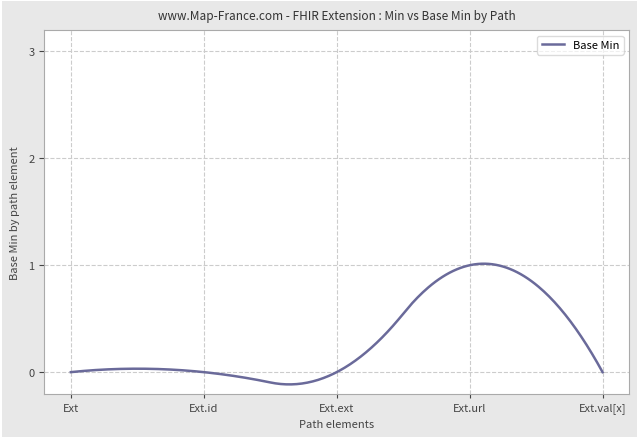

What is the difference between the maximum and minimum values?

1.1